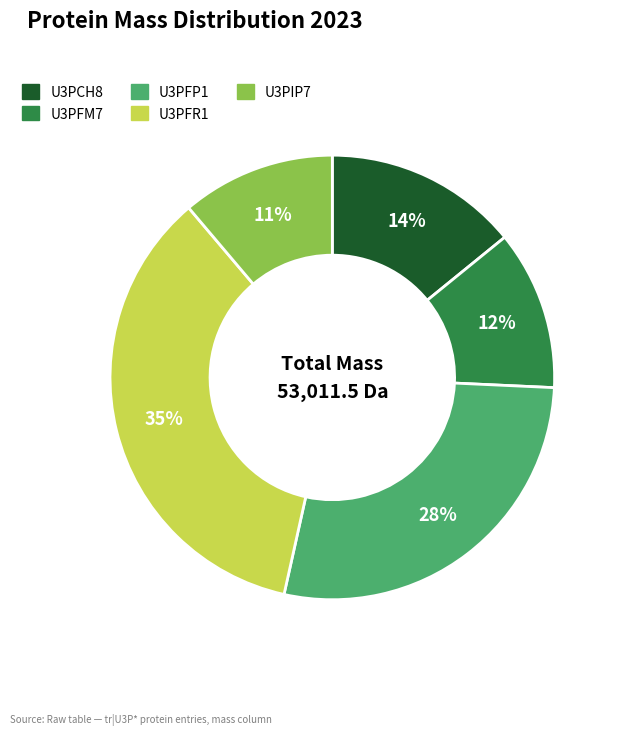

Is there any slice that represents more than half of the pie?

No